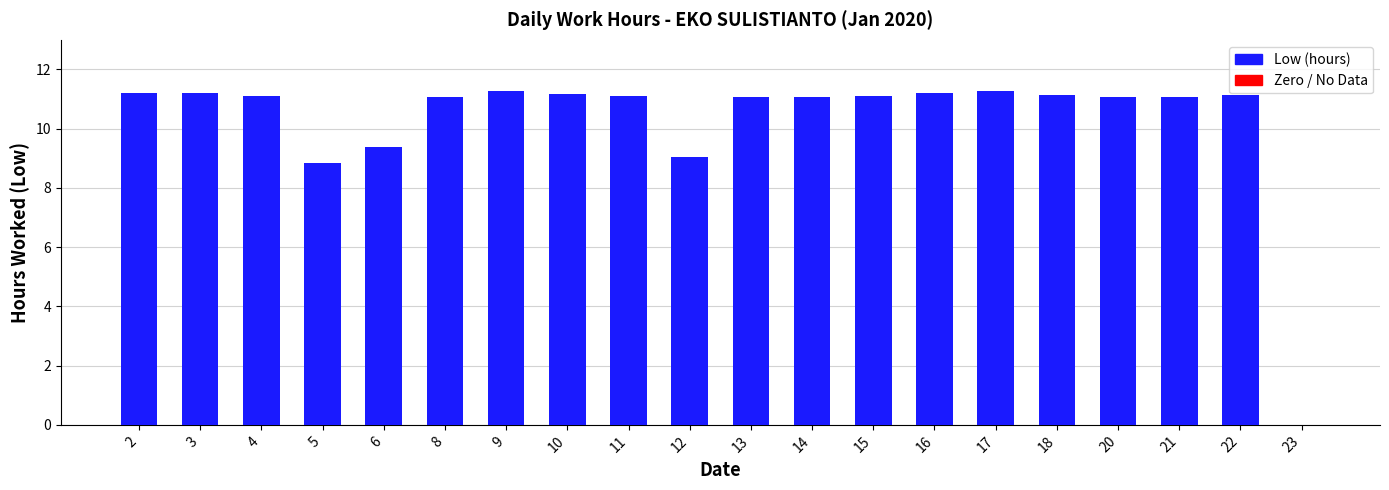

Approximately how many times larger is the value at 8 compared to 13?

1.0